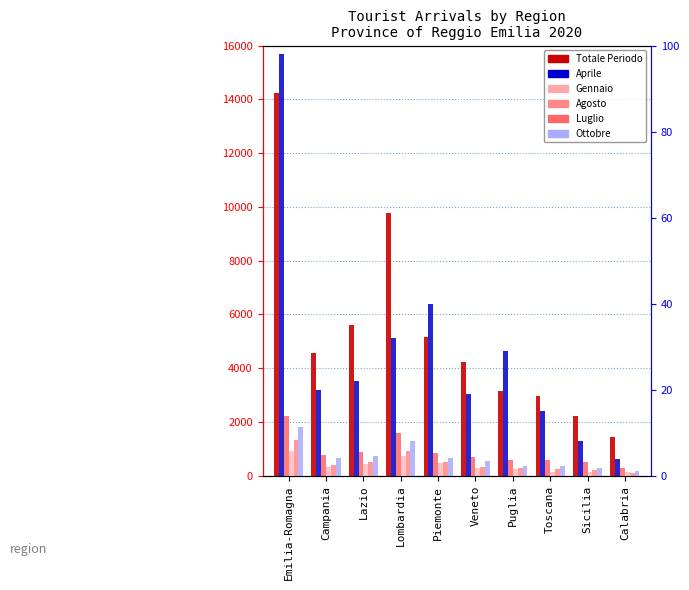

How many data points in Aprile are above 22?

4